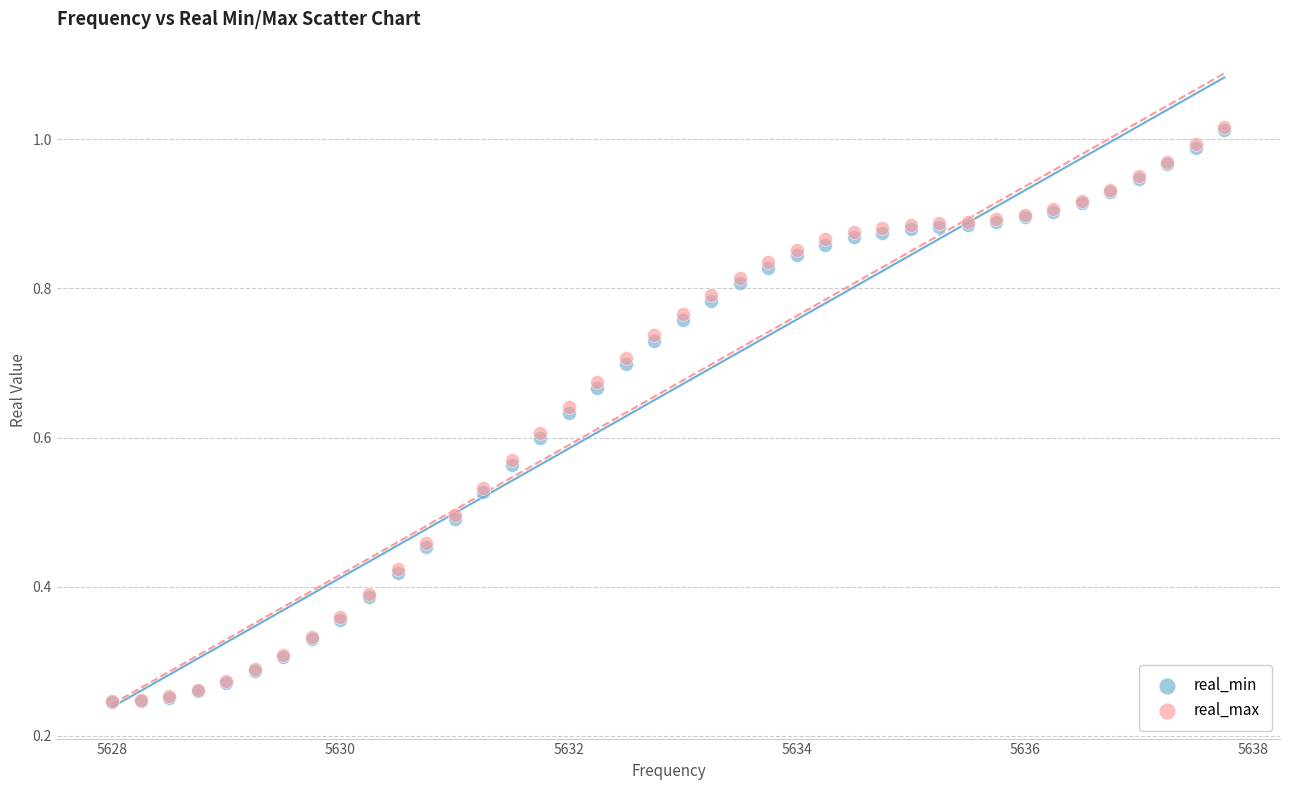

What are all the series names shown in the legend?

real_min, real_max